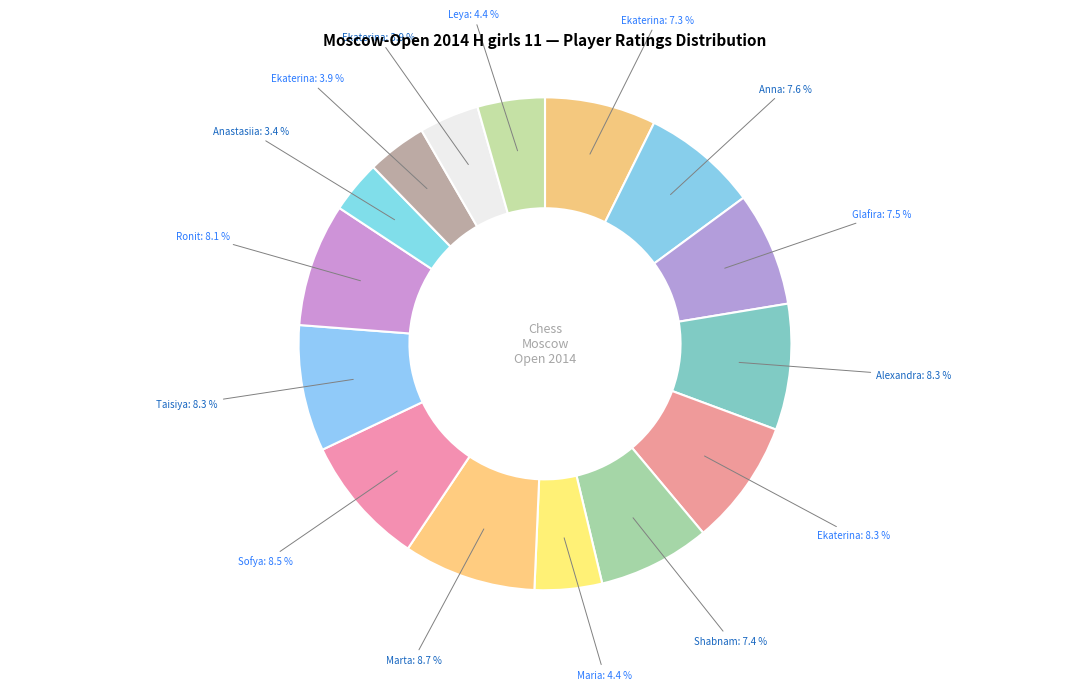

Is there a majority slice in this chart?

No